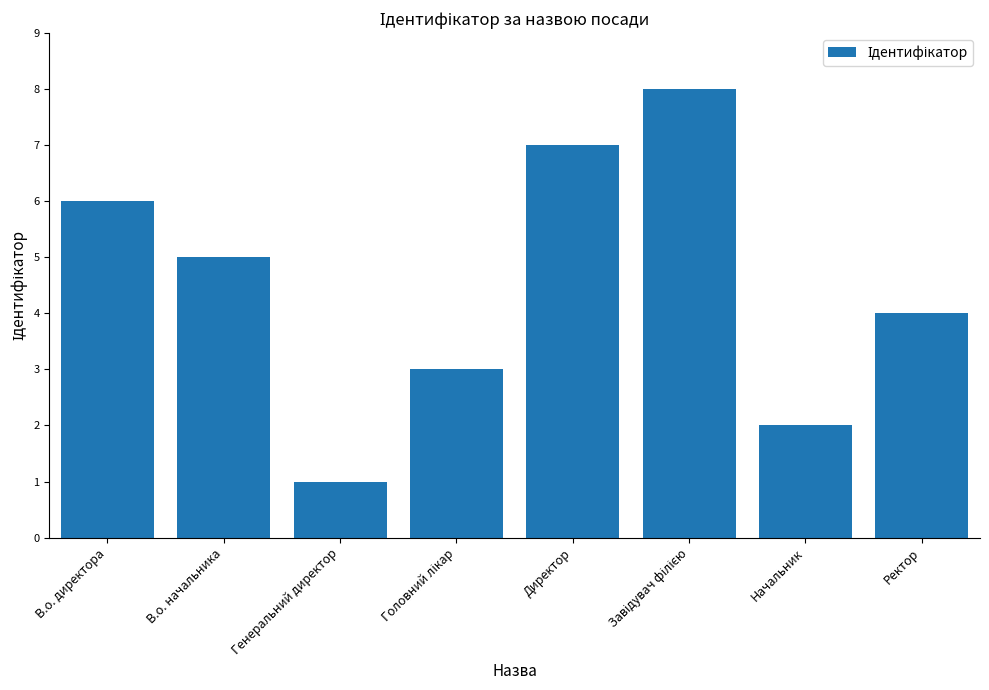

Approximately how many times larger is the value at Ректор compared to Генеральний директор?

4.0